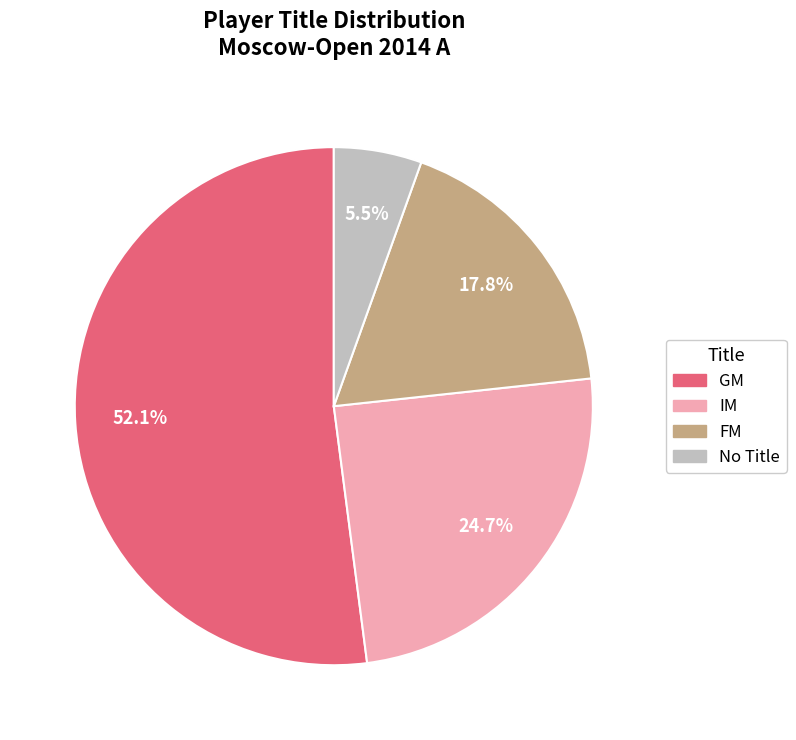

Is there a majority slice in this chart?

Yes